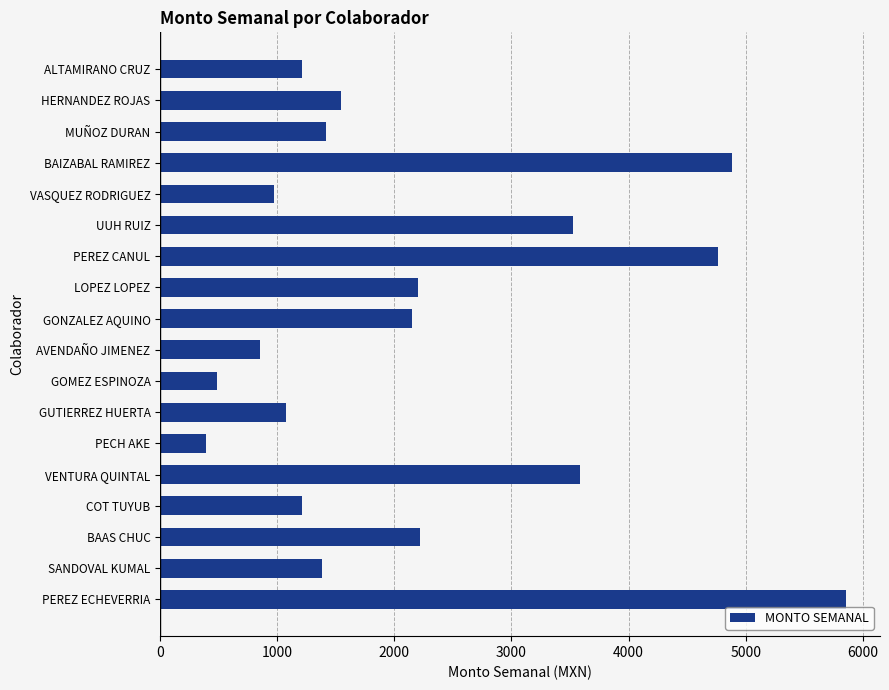

What is the difference between the second highest and minimum values?

4494.8